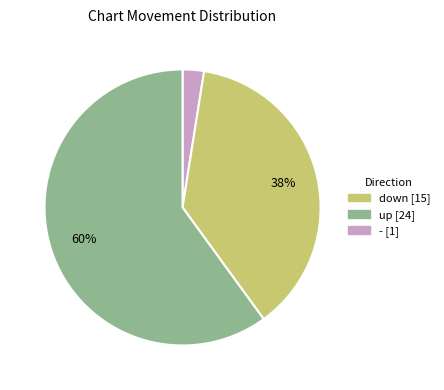

To the nearest percent, what is the average slice percentage?

33%